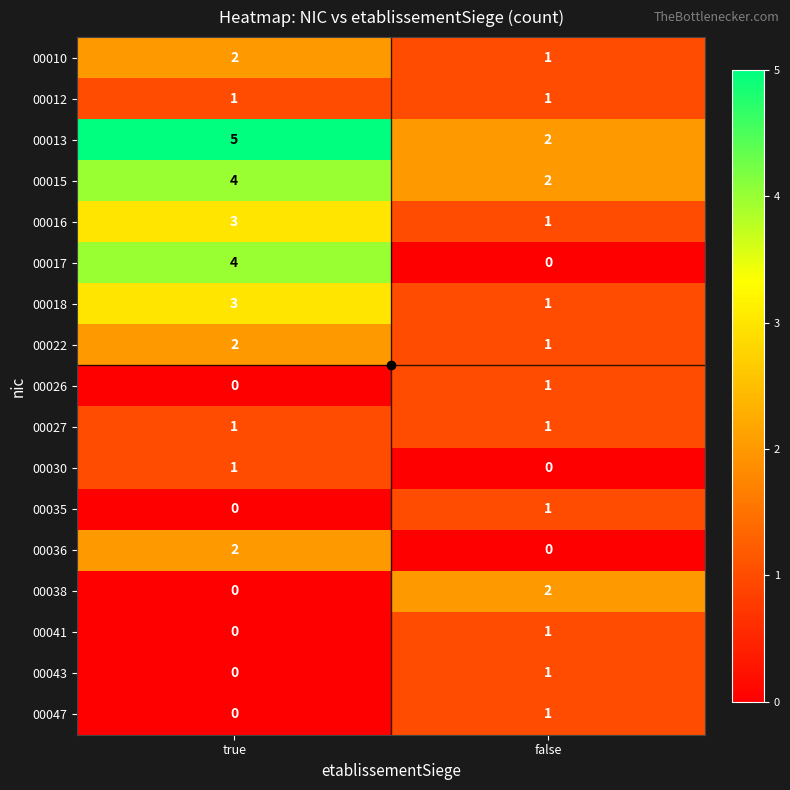

Where is 00022 nearest to the value 1?

false